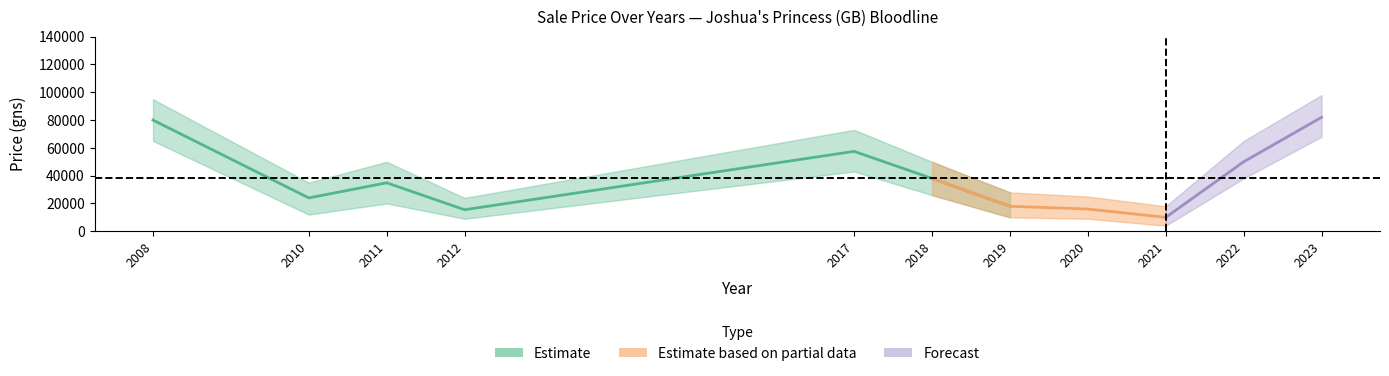

True or false: Price_upper and Price (gns) cross at least once.

False